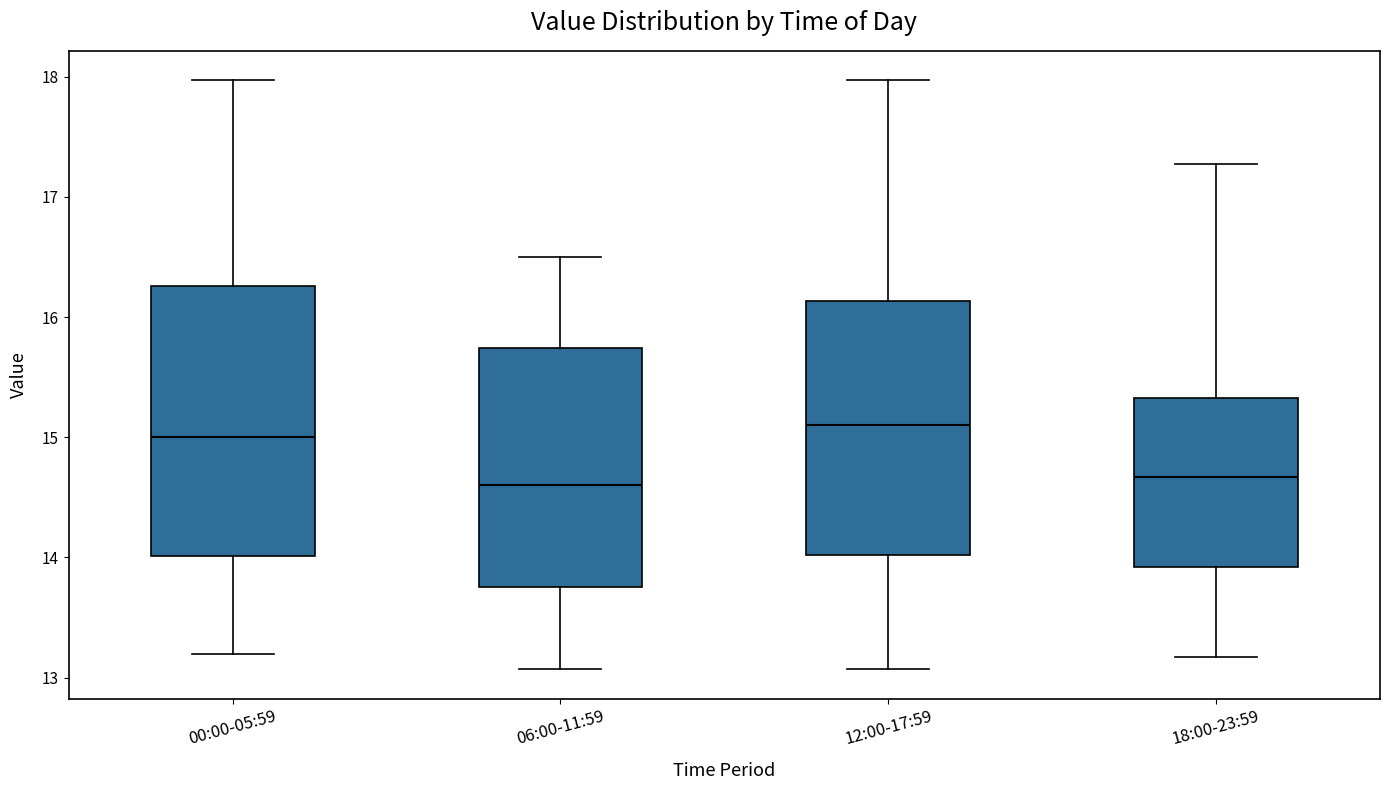

Which box is the tallest, from its lower edge to its upper edge?

00:00-05:59